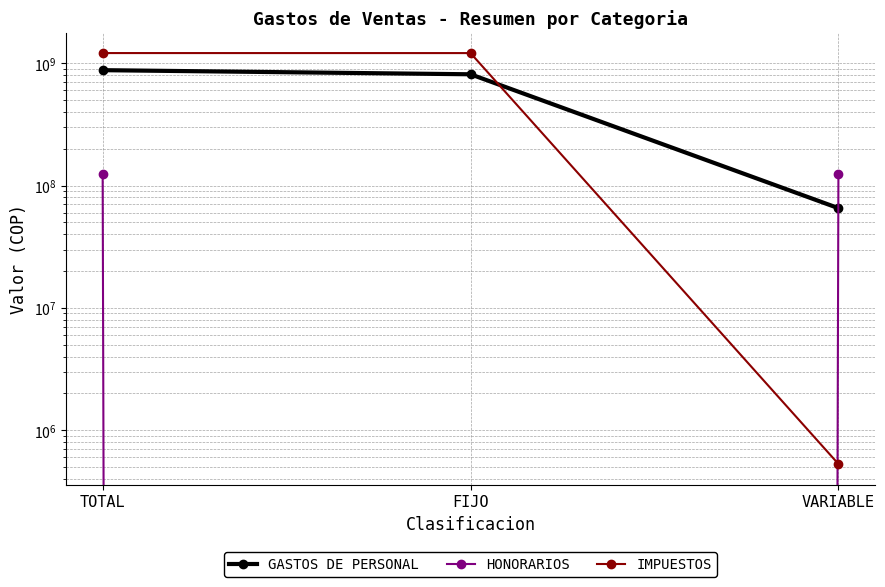

Is this an area chart (filled region under the line)?

No